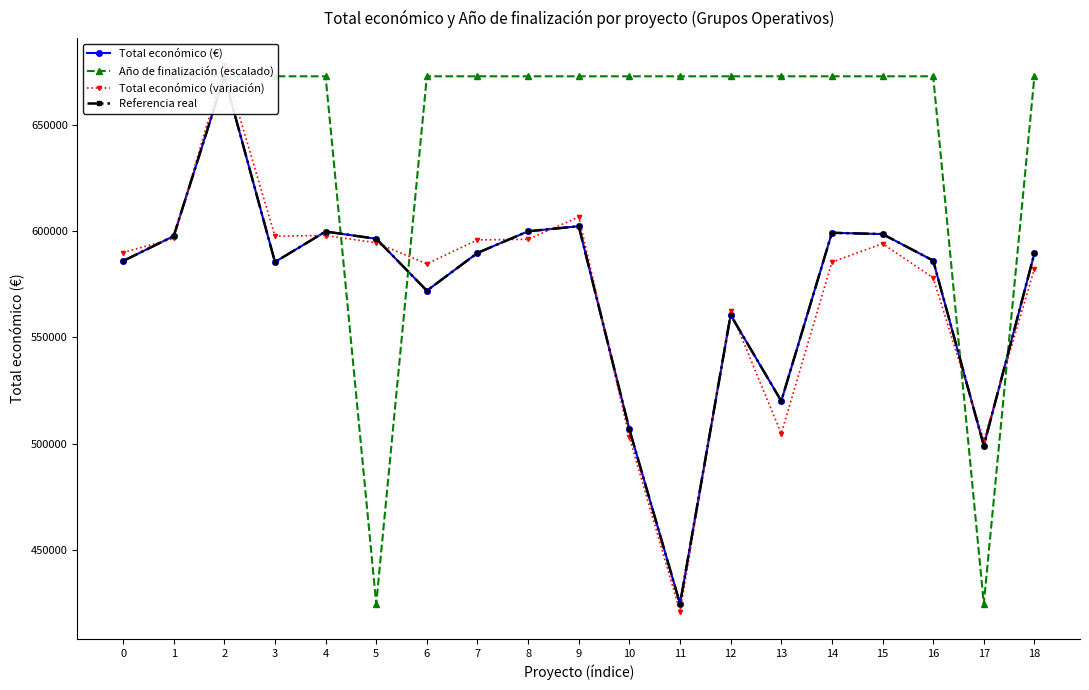

Rank the categories by Referencia real value from highest to lowest.

2, 9, 8, 4, 14, 15, 1, 5, 7, 18, 16, 0, 3, 6, 12, 13, 10, 17, 11